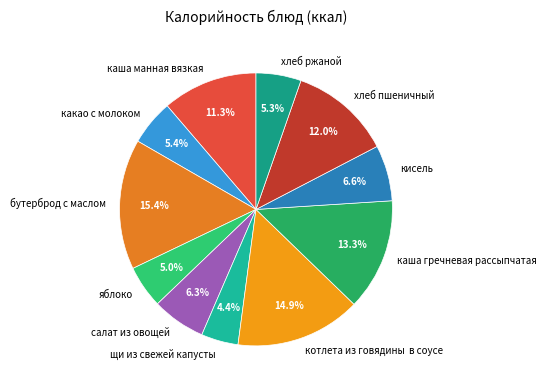

Is there a majority slice in this chart?

No